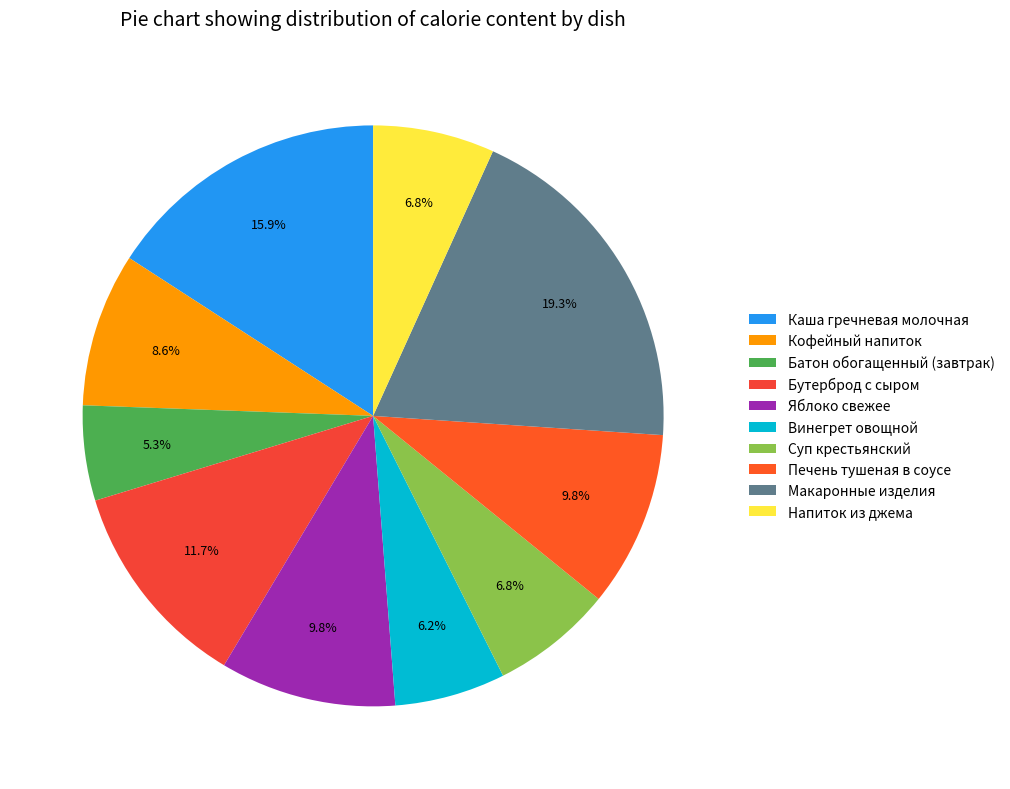

Is there a majority slice in this chart?

No